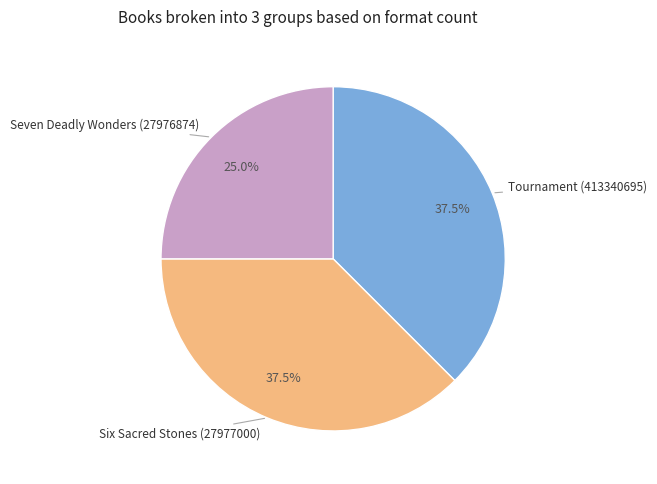

What percentage is NOT represented by Seven Deadly Wonders (27976874)?

75.0%